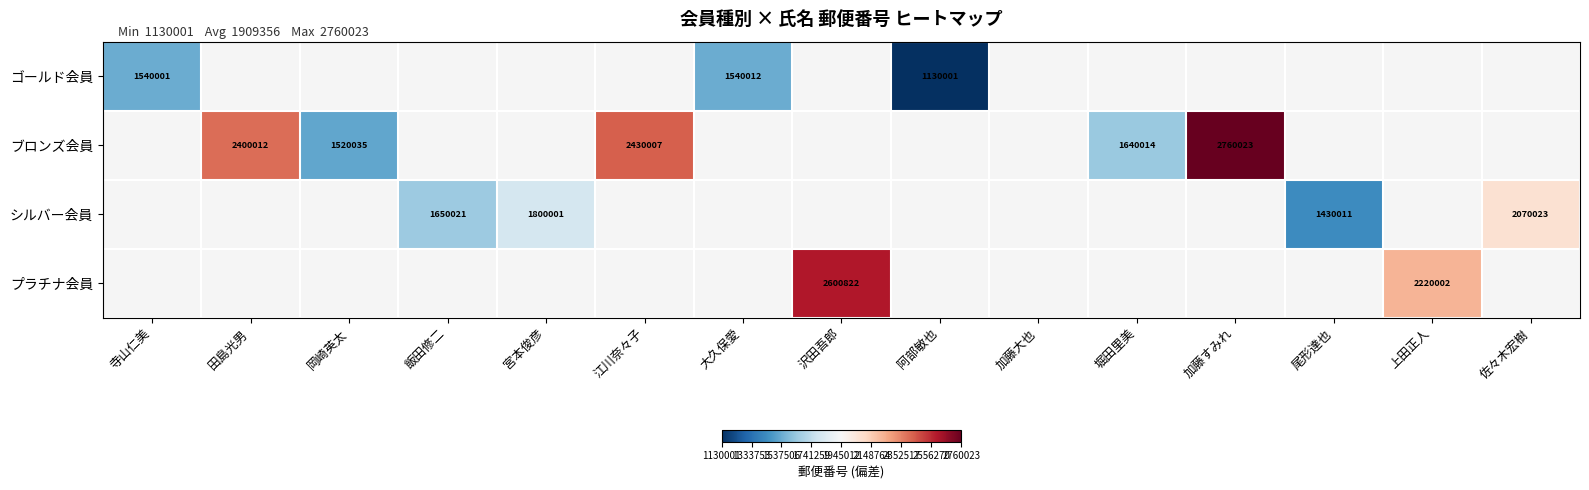

What is the greatest value displayed?

815011.0